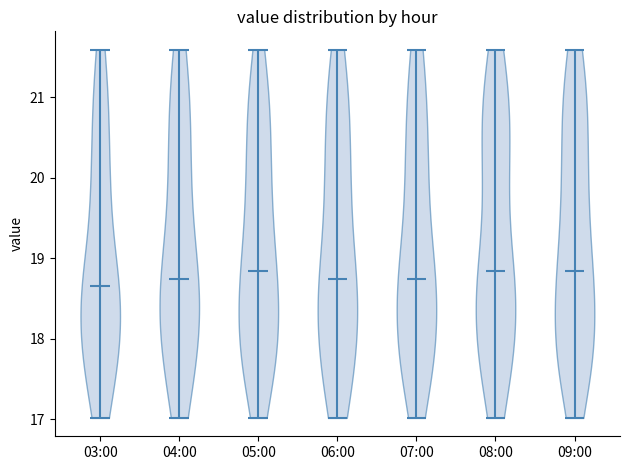

Reading left to right, read every violin against the y-axis: where its median line is, and the lowest and highest points it reaches. The values are not printed on the chart, so give them approximately, as read against the axis.

03:00: median line 18.7, lowest point 17.0, highest point 21.6
04:00: median line 18.7, lowest point 17.0, highest point 21.6
05:00: median line 18.8, lowest point 17.0, highest point 21.6
06:00: median line 18.7, lowest point 17.0, highest point 21.6
07:00: median line 18.7, lowest point 17.0, highest point 21.6
08:00: median line 18.8, lowest point 17.0, highest point 21.6
09:00: median line 18.8, lowest point 17.0, highest point 21.6